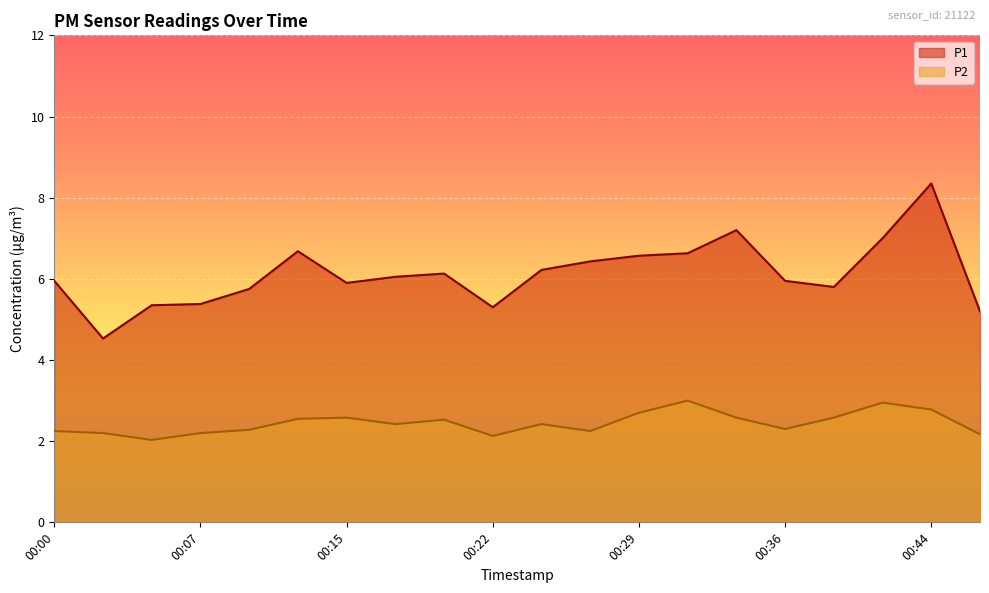

What are all the series names shown in the legend?

P1, P2